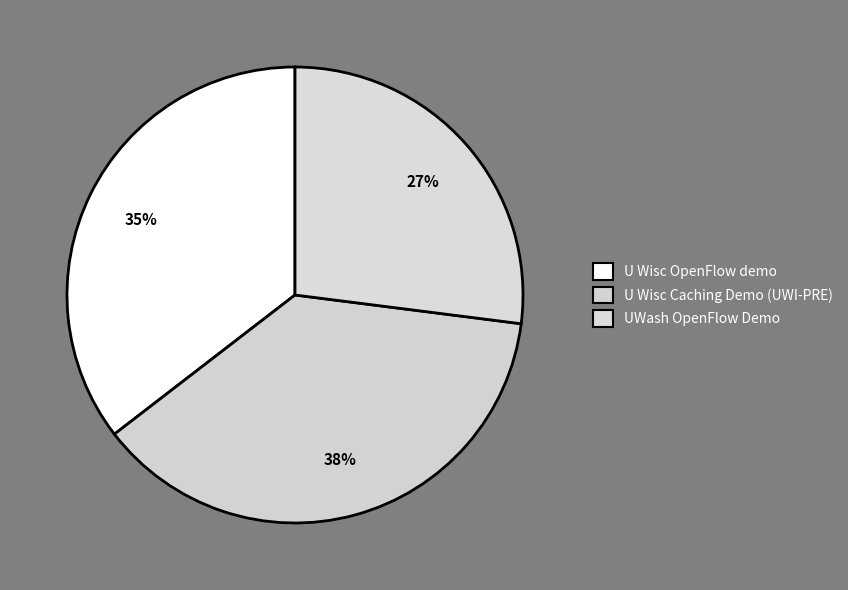

To the nearest percent, what percentage of the pie is U Wisc OpenFlow demo?

35%